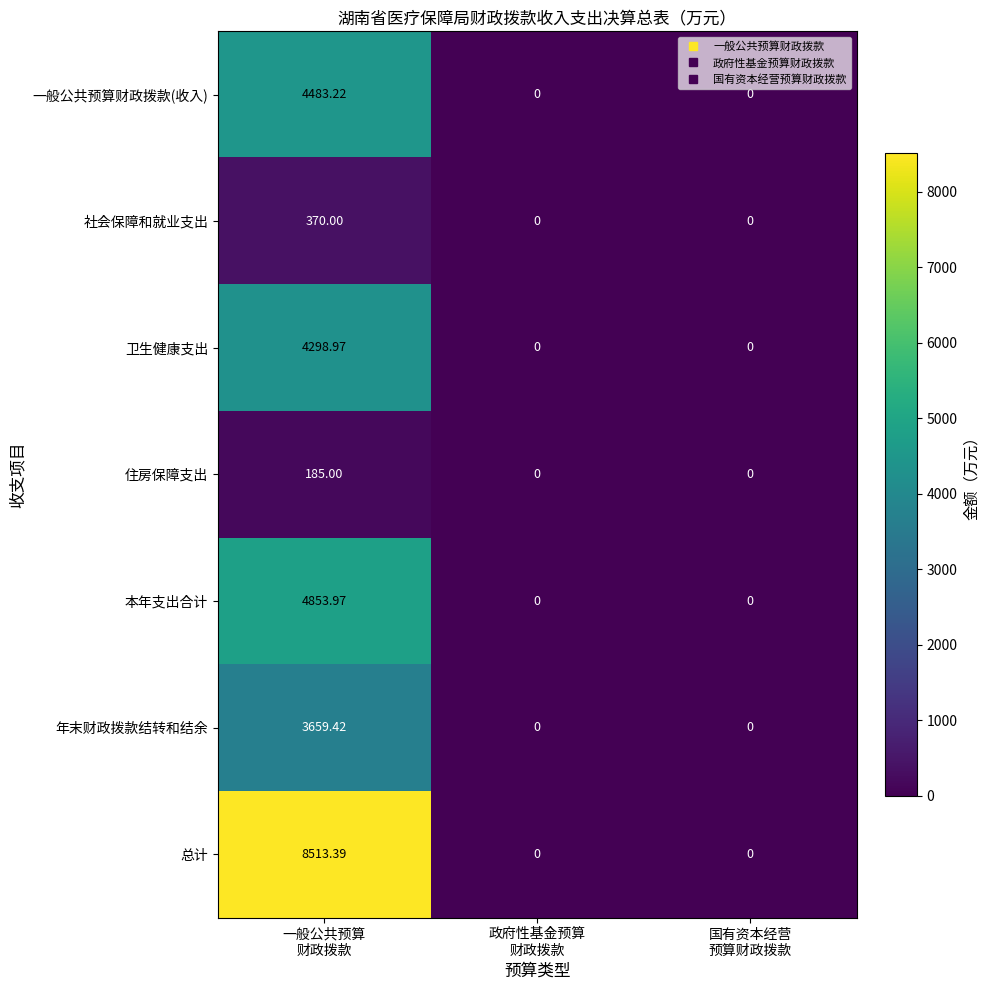

What is the spread (max minus min) of values at 一般公共预算
财政拨款?

8328.4